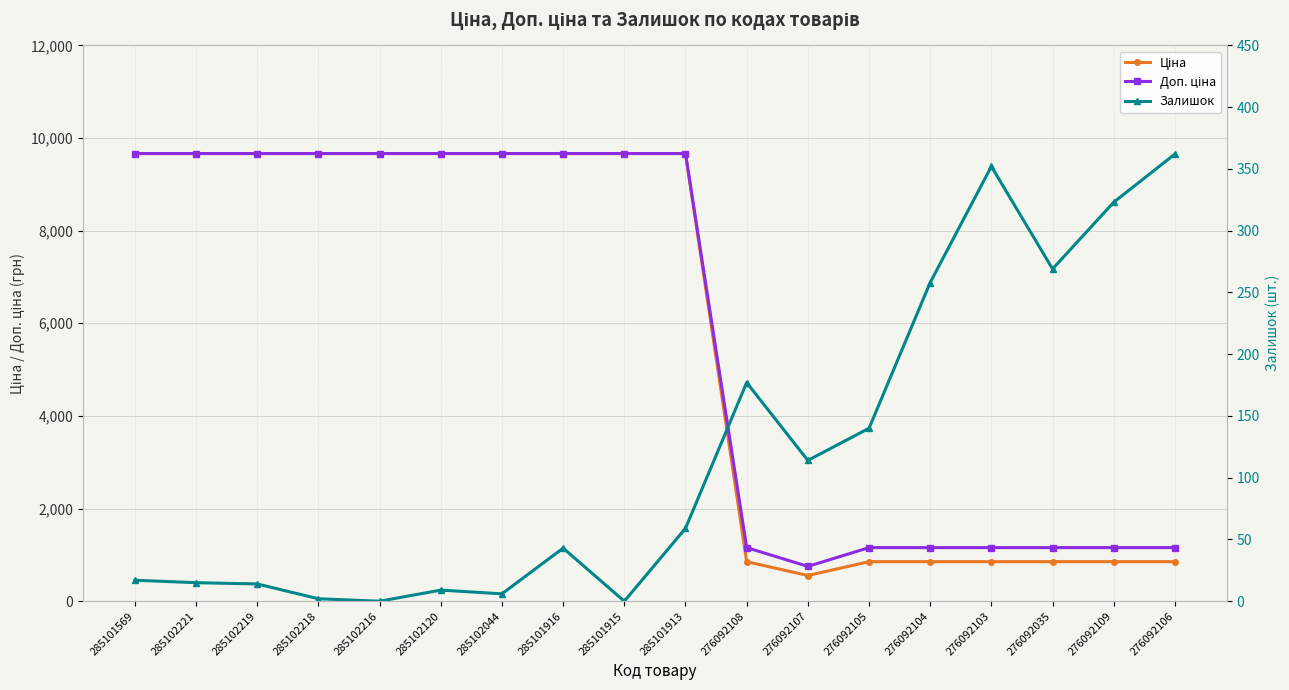

The value of Залишок at 285101915 is -226.9. True or false?

False